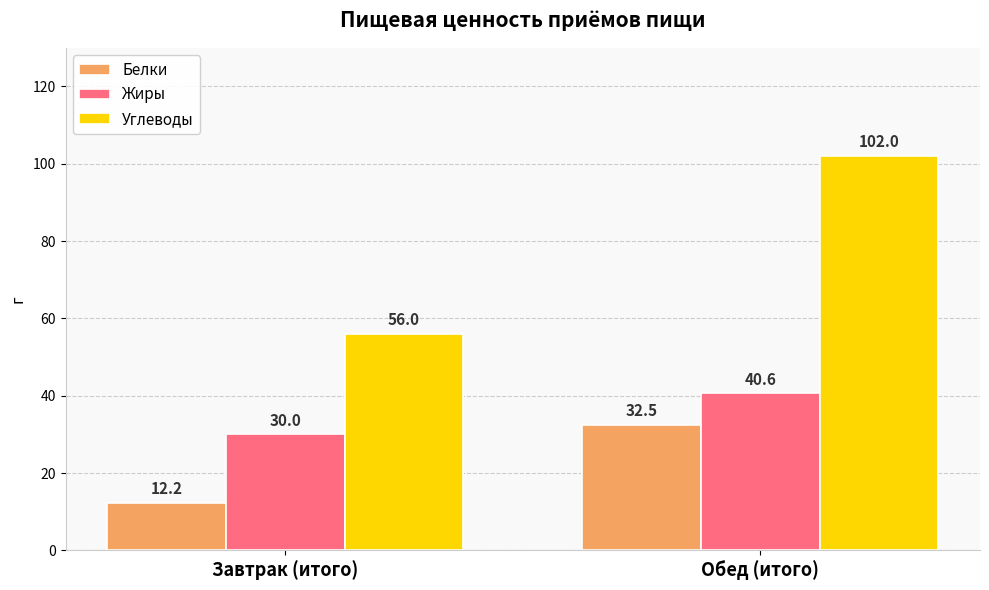

What is the label of the 2nd bar from the left?

Обед (итого)